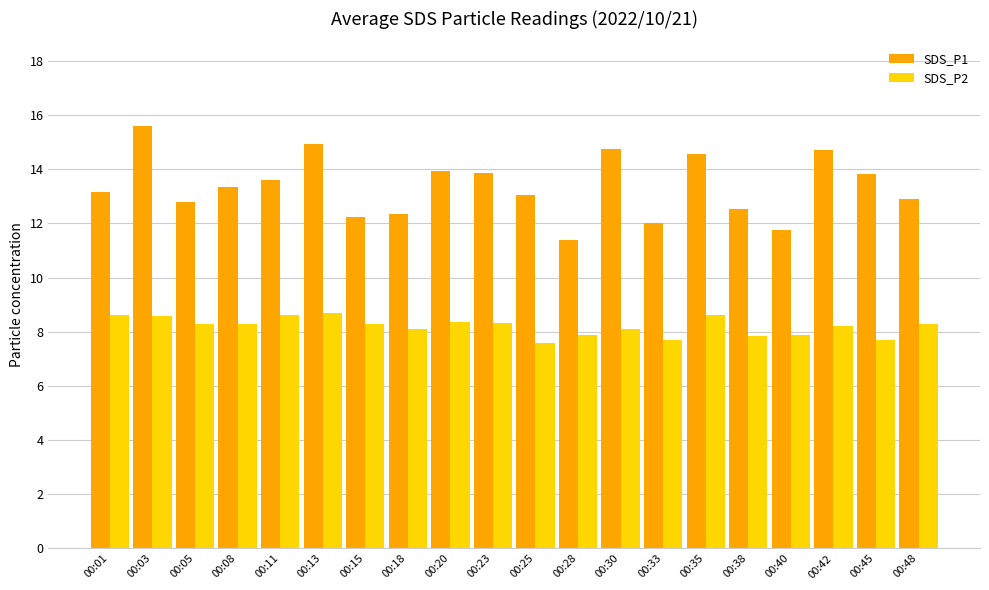

What is the minimum value shown in the chart?

7.6